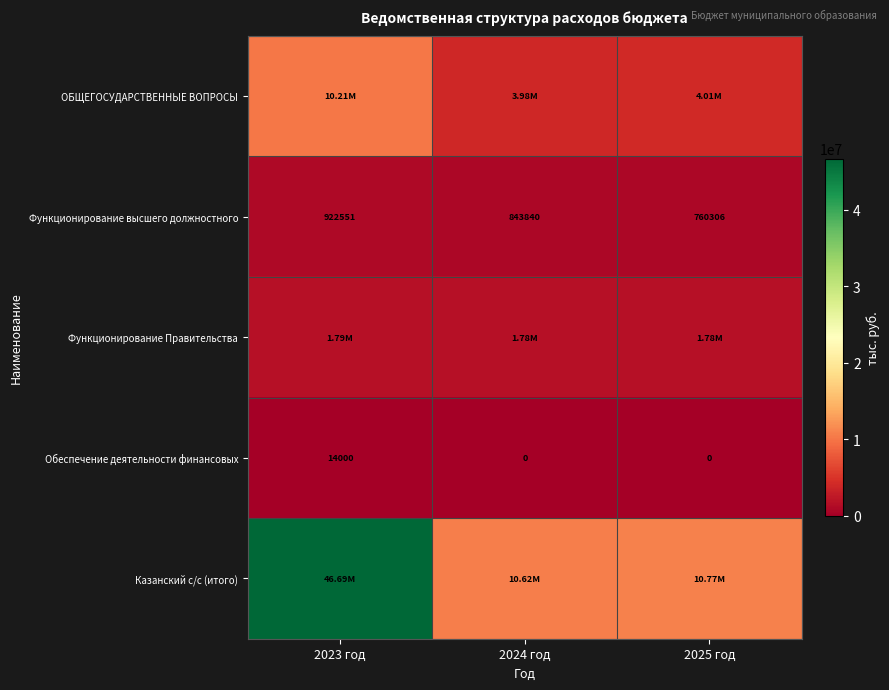

How many positive values does the Обеспечение деятельности финансовых series have?

1